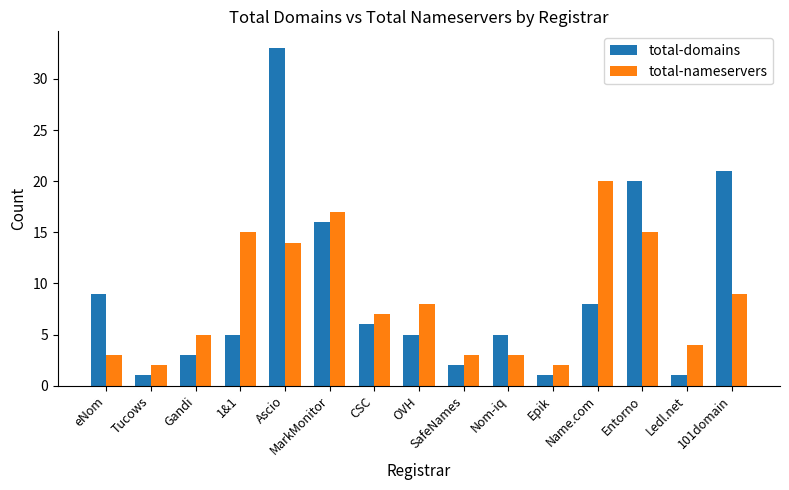

What is the lowest value of the total-nameservers series?

2